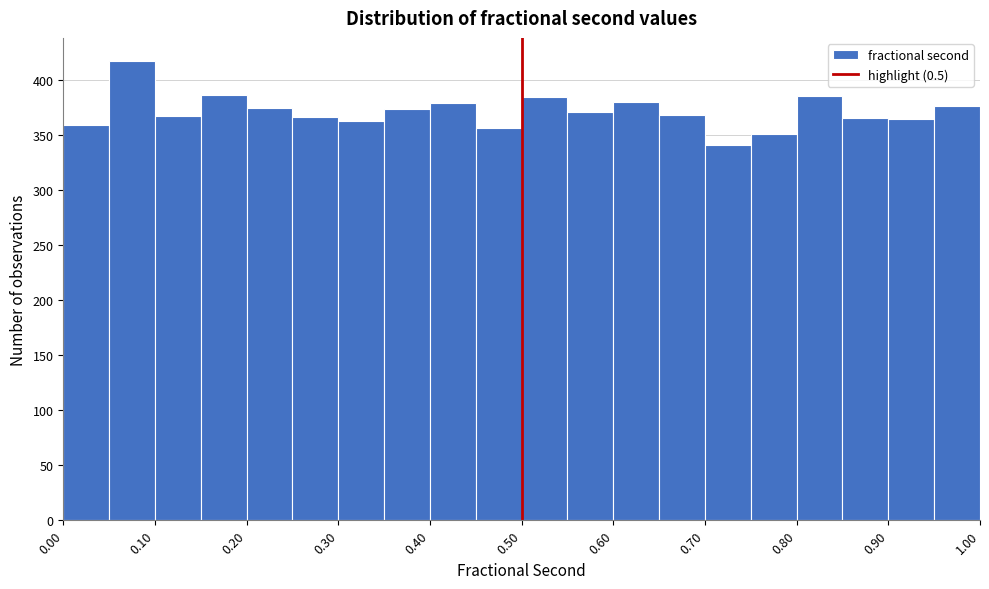

Reading left to right, list every bar in this chart as the range it spans on the x-axis followed by its height. The values are not printed on the chart, so give them approximately, as read against the axis.

0.00 to 0.05: 360
0.05 to 0.10: 415
0.10 to 0.15: 365
0.15 to 0.20: 385
0.20 to 0.25: 375
0.25 to 0.30: 365
0.30 to 0.35: 360
0.35 to 0.40: 375
0.40 to 0.45: 380
0.45 to 0.50: 355
0.50 to 0.55: 385
0.55 to 0.60: 370
0.60 to 0.65: 380
0.65 to 0.70: 370
0.70 to 0.75: 340
0.75 to 0.80: 350
0.80 to 0.85: 385
0.85 to 0.90: 365
0.90 to 0.95: 365
0.95 to 1.00: 375